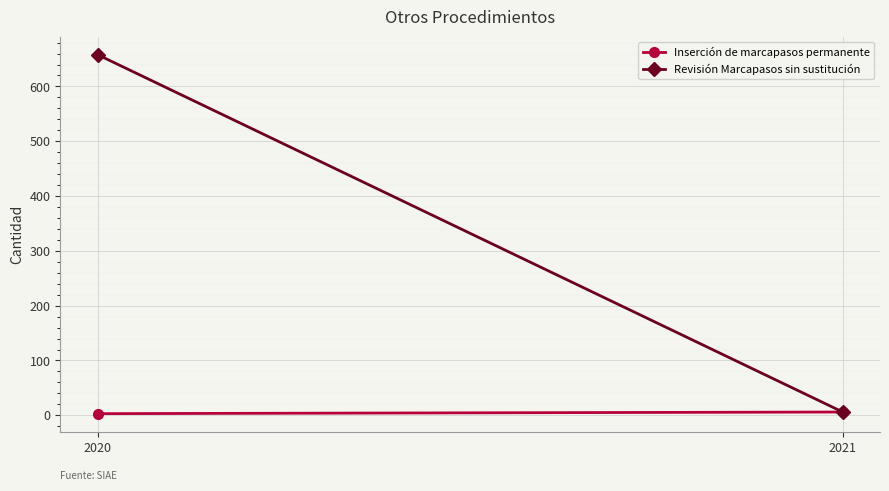

What is the greatest value displayed?

658